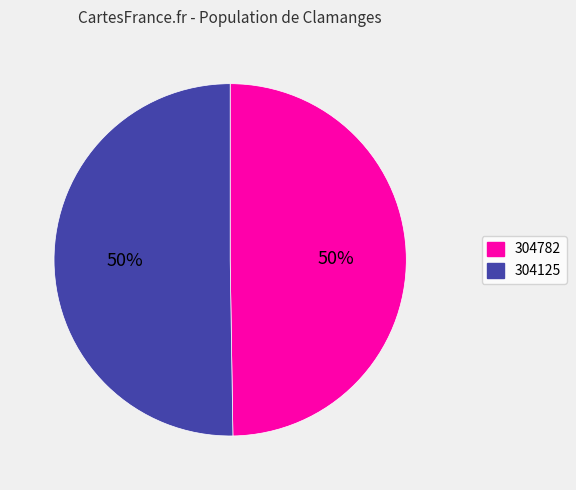

To the nearest percent, what is the combined percentage of 304782 and 304125?

100%